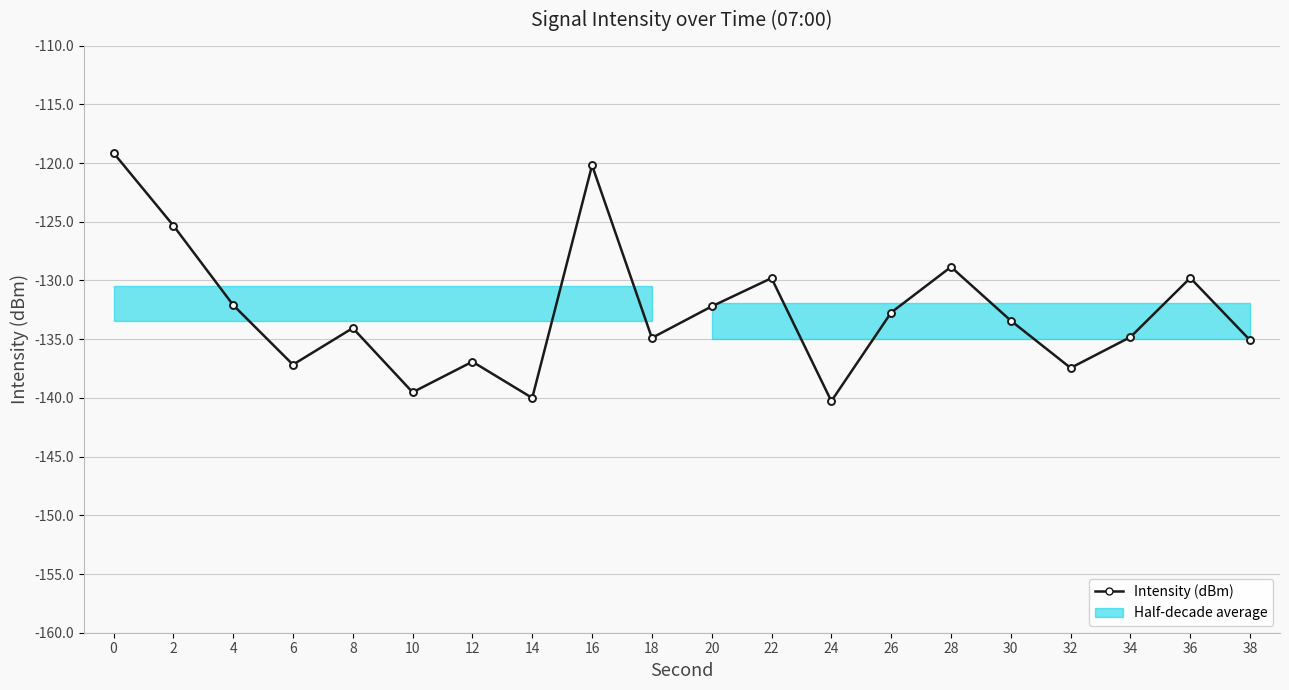

Where is the data nearest to the value -129?

28